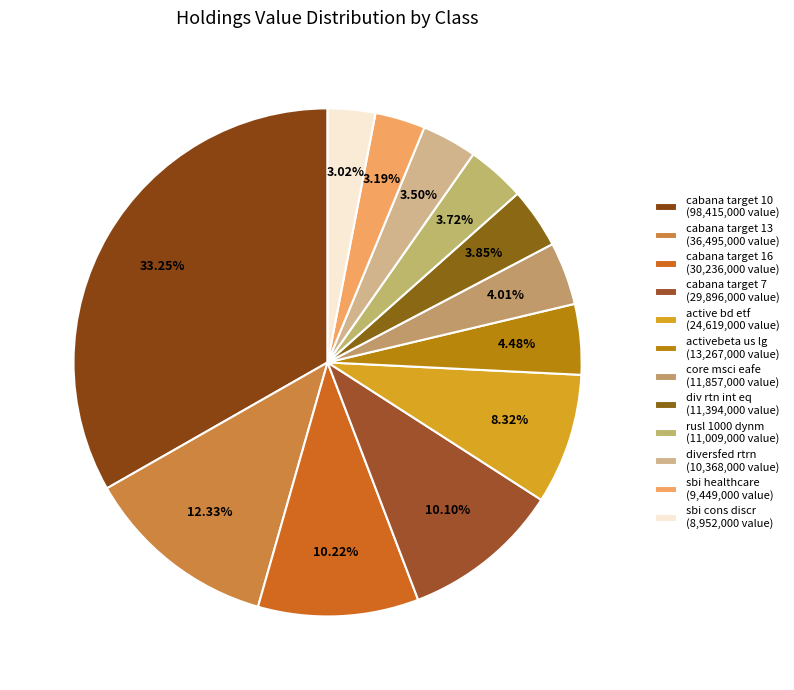

True or false: diversfed rtrn accounts for 4% of the total.

True